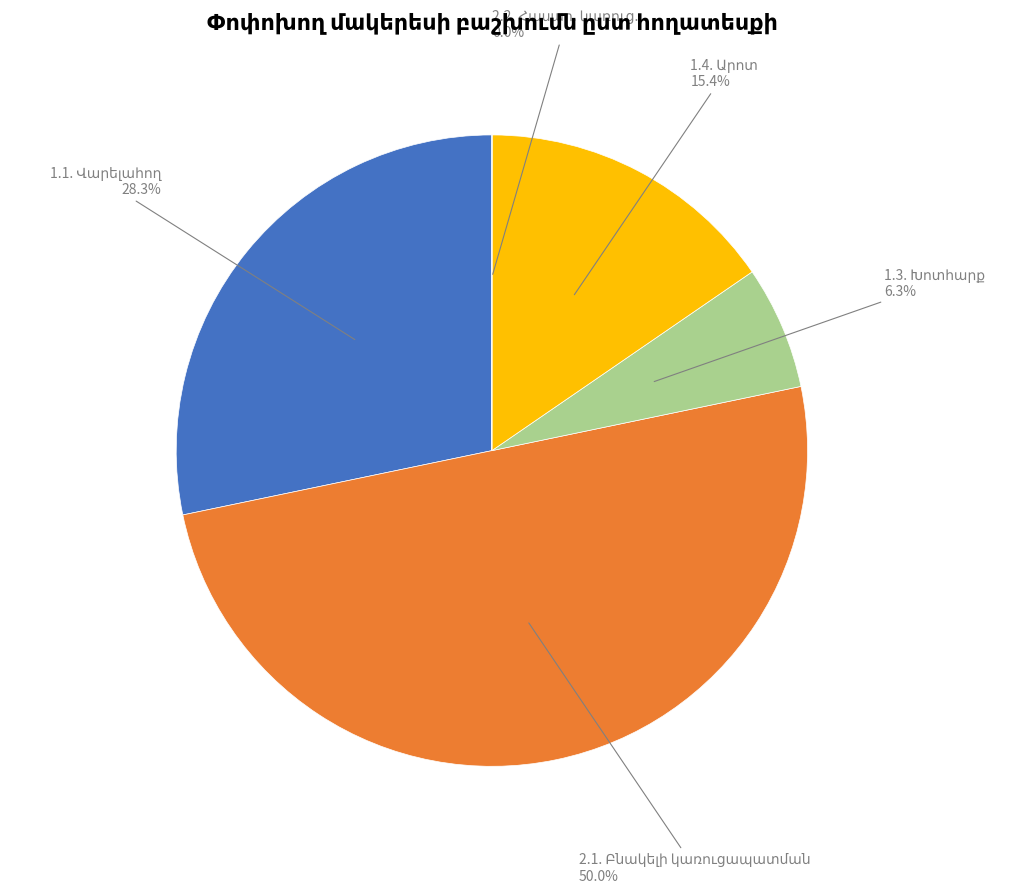

What is the smallest slice in the pie chart?

2.2. Հասարակական կառուցապատման (1)